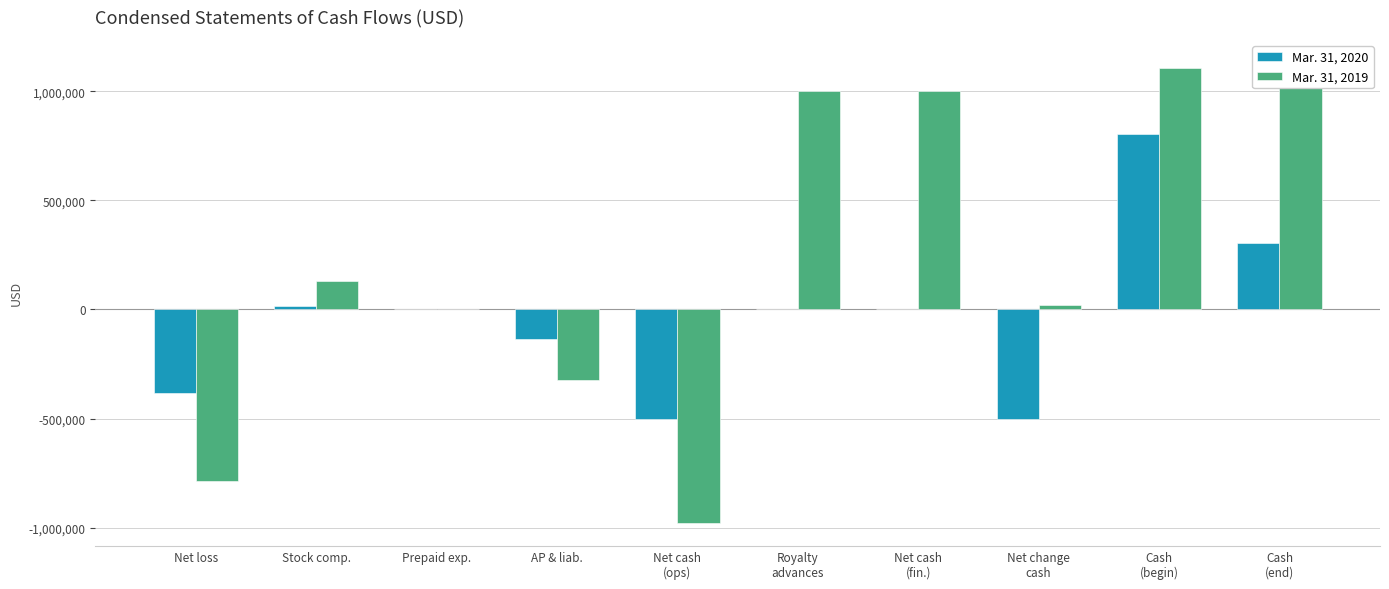

Between Net change
cash and Stock comp., which is larger?

Stock comp.